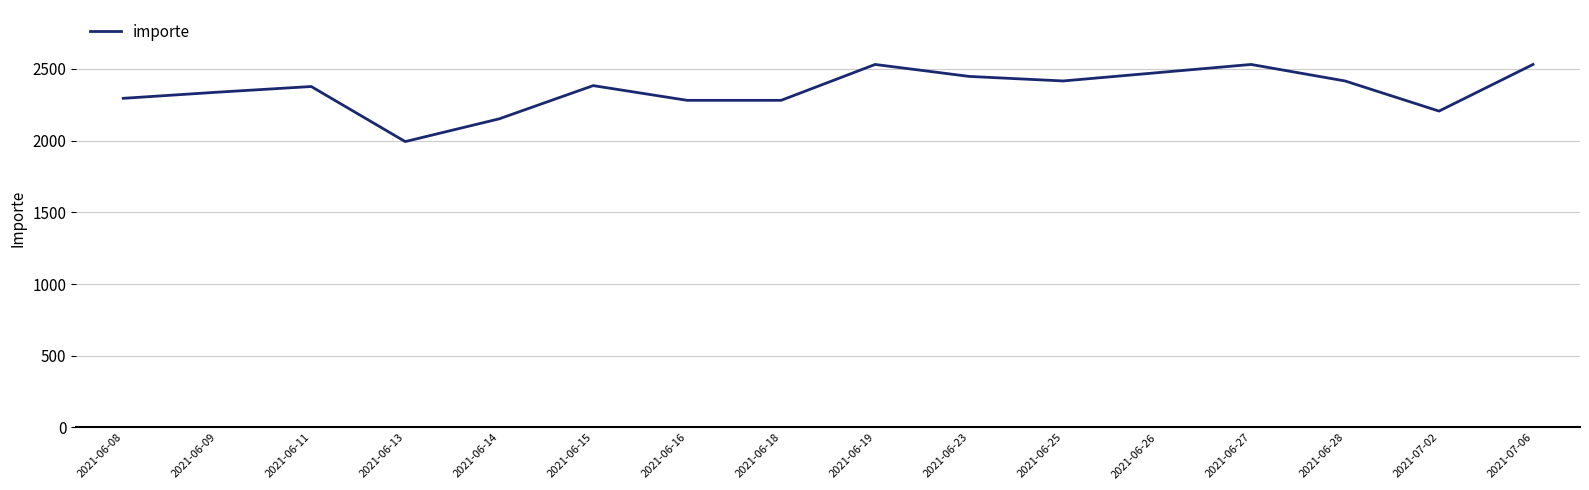

What is the ratio of the value at 2021-06-11 to the value at 2021-06-28?

1.0